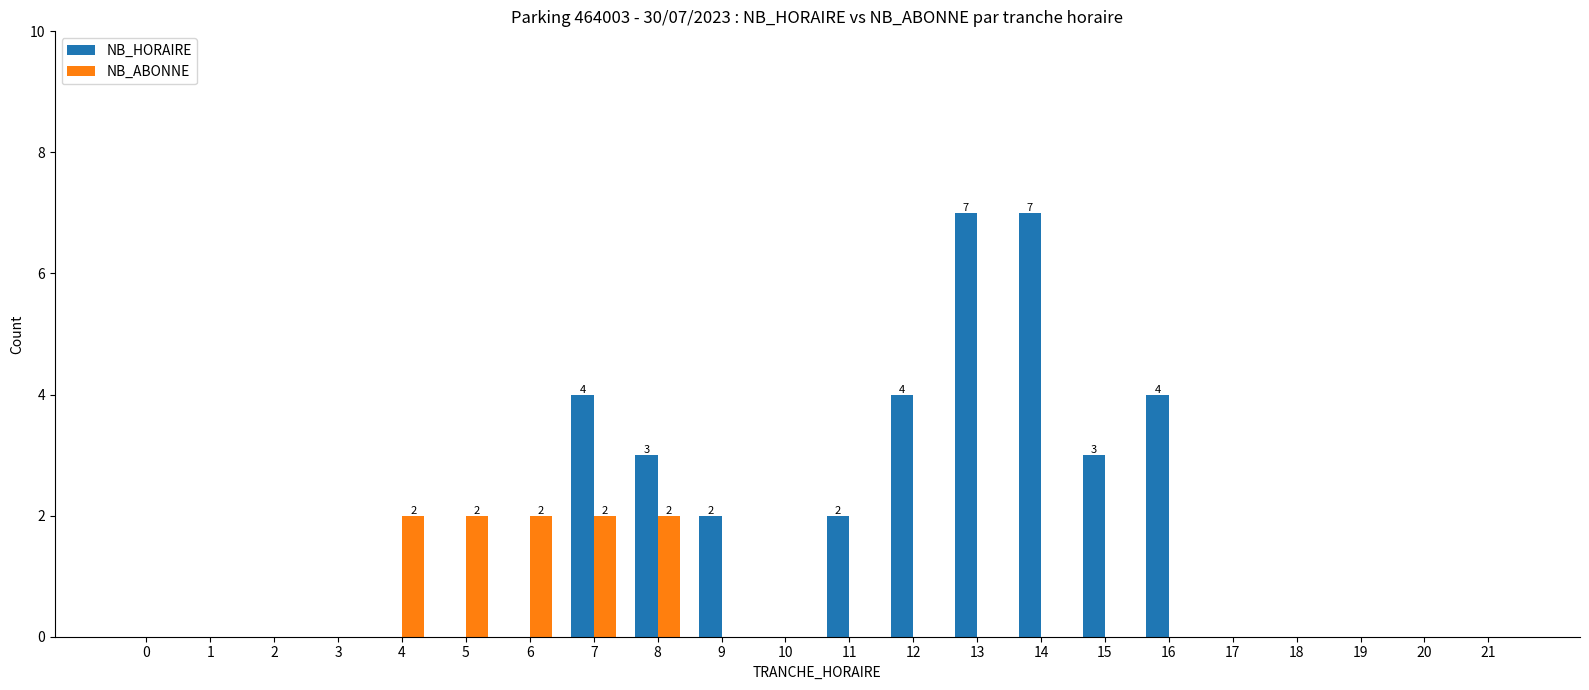

Are the bars grouped side by side (vs. stacked)?

Yes